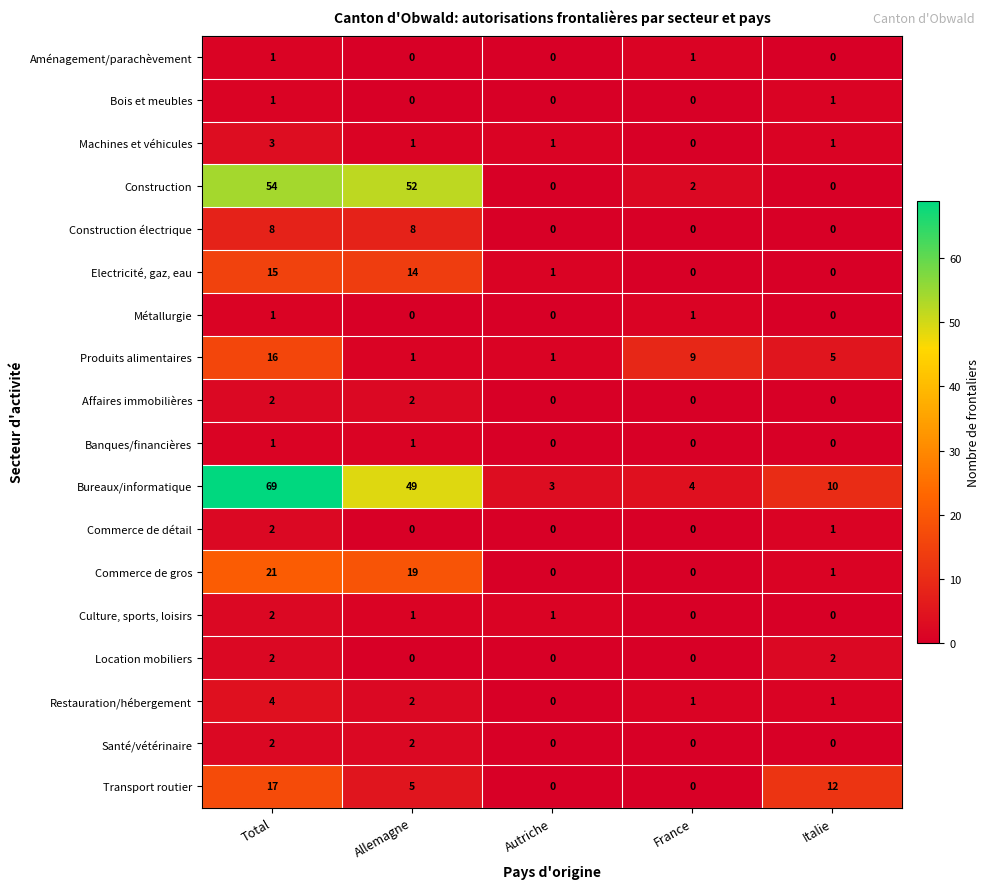

Which series has the largest total across all categories?

Bureaux/informatique